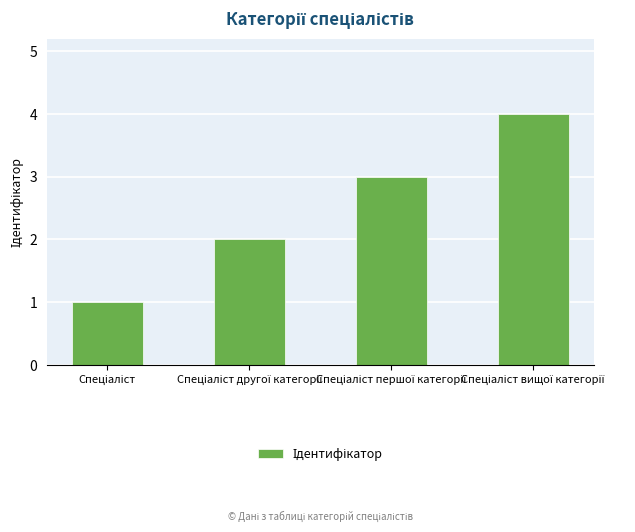

What is the sum of all values?

10